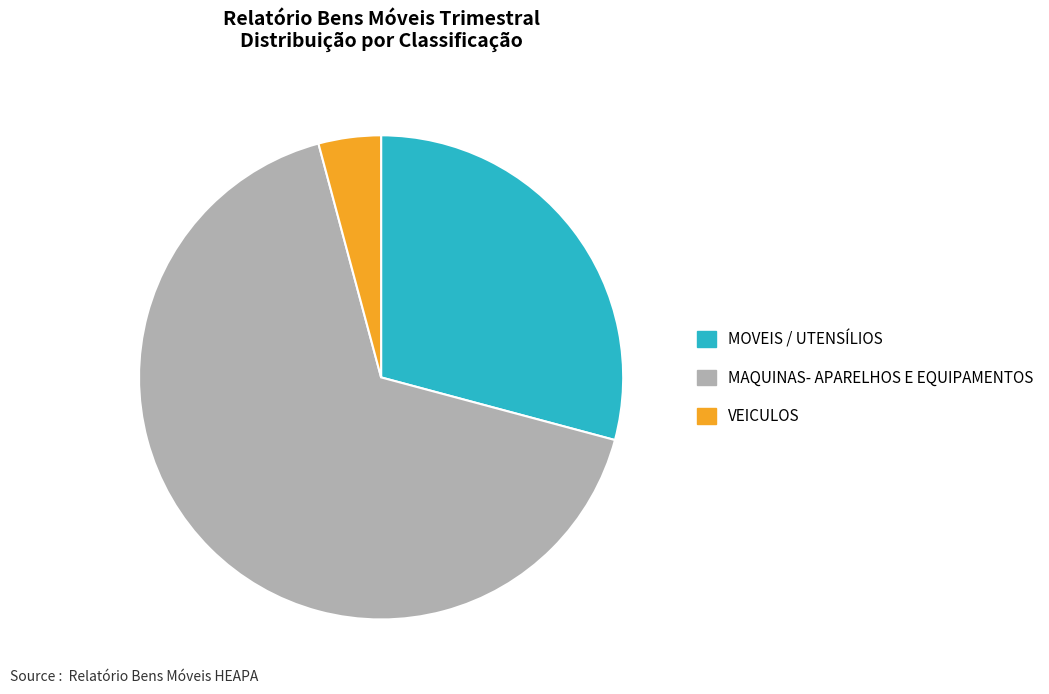

Rank the categories by value from highest to lowest.

MAQUINAS- APARELHOS E EQUIPAMENTOS, MOVEIS / UTENSÍLIOS, VEICULOS